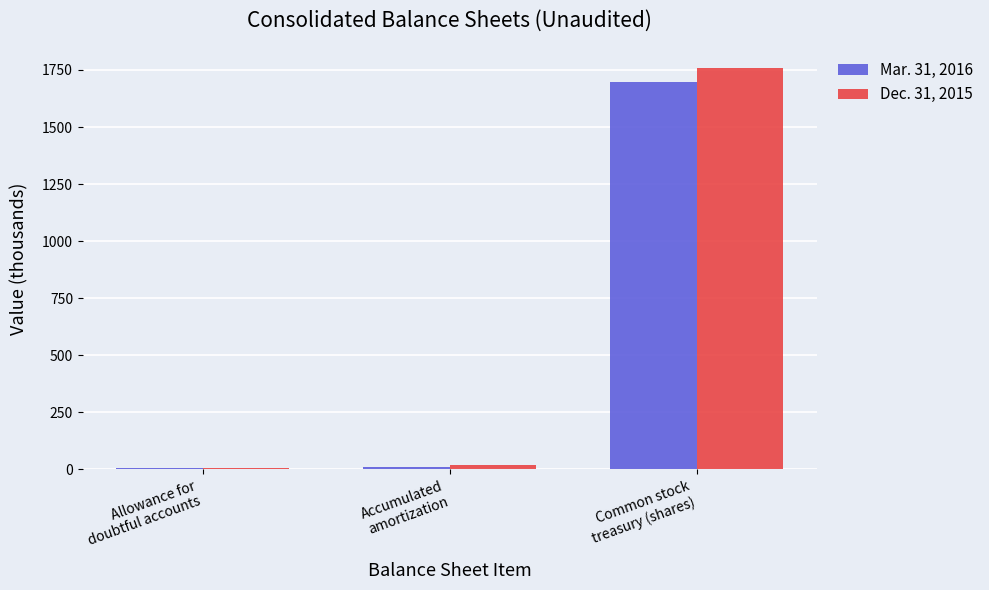

Reading left to right, transcribe all the data shown in this chart.

Mar. 31, 2016: Allowance for
doubtful accounts=4.6	Accumulated
amortization=12.8	Common stock
treasury (shares)=1699.0
Dec. 31, 2015: Allowance for
doubtful accounts=4.6	Accumulated
amortization=19.5	Common stock
treasury (shares)=1759.0